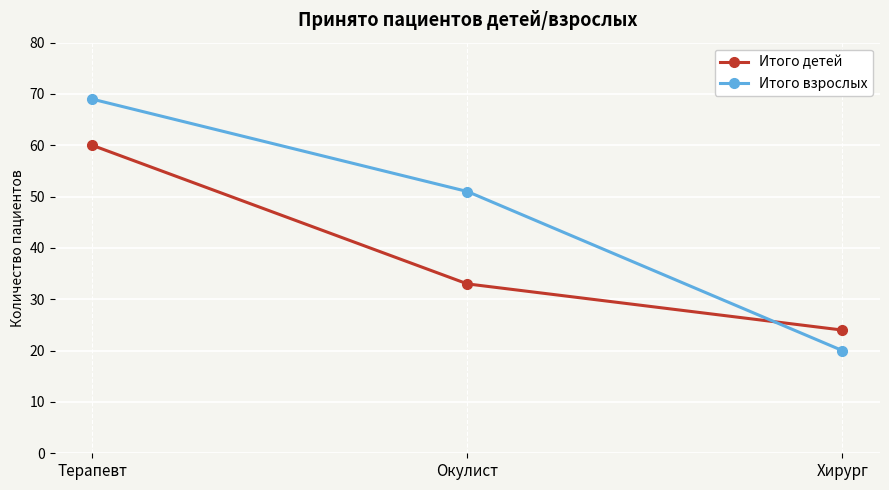

Is the value of Итого взрослых at Хирург greater than the value of Итого детей at Хирург?

No